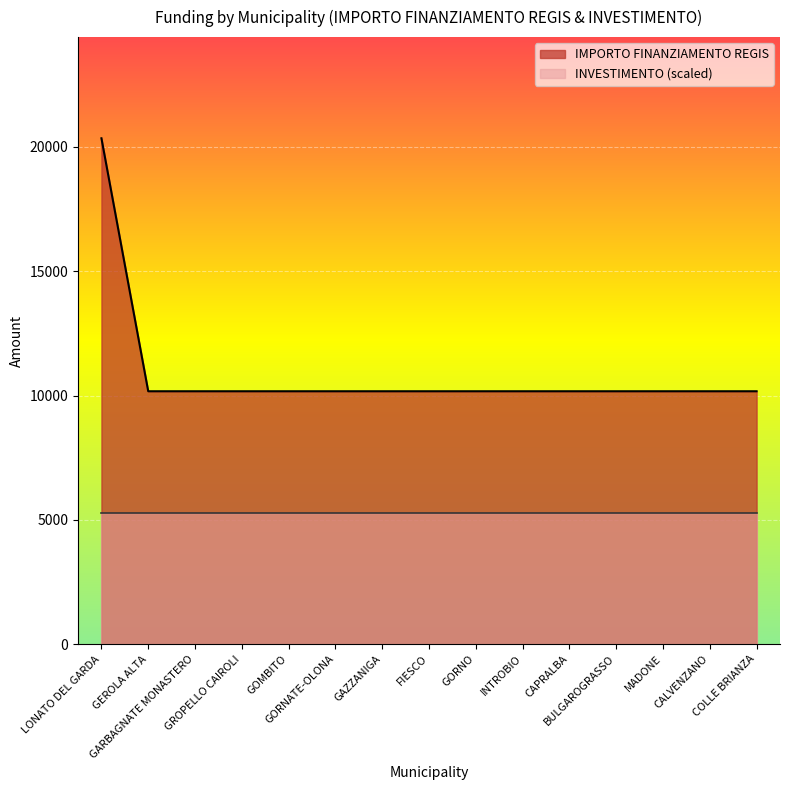

Does the chart display data point markers on the line(s)?

No